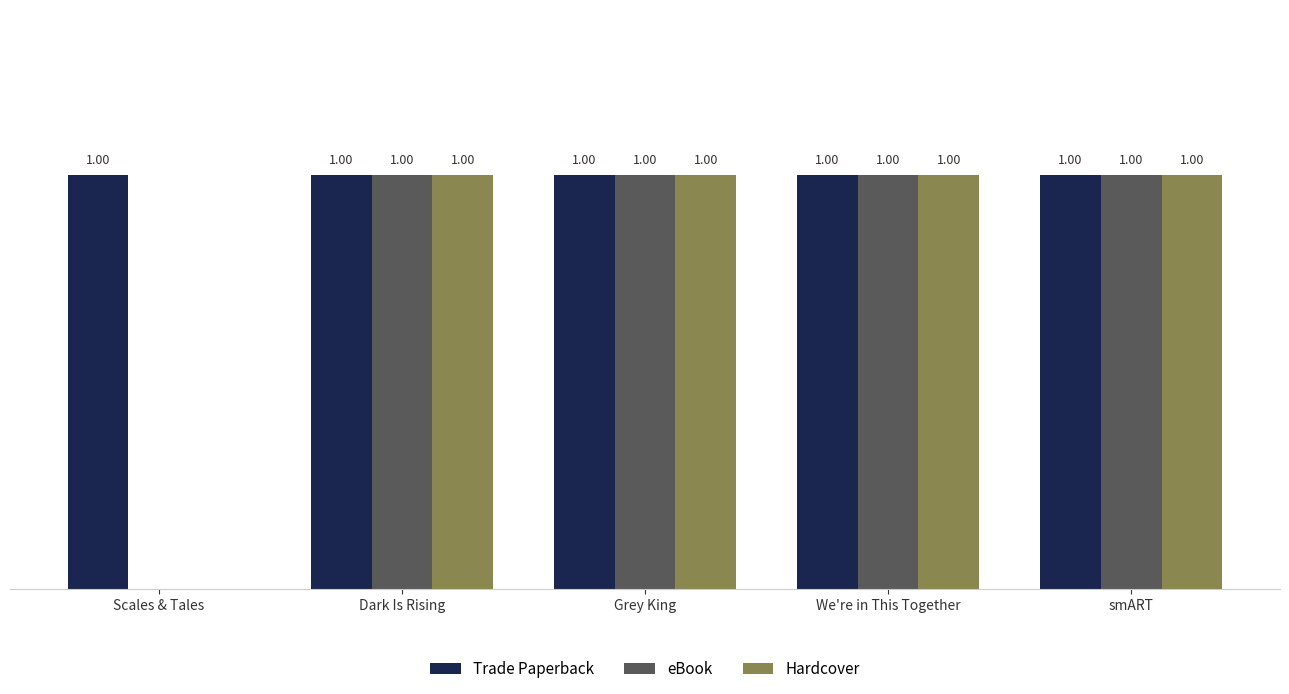

Is the value of eBook at Grey King greater than the value of Hardcover at Scales & Tales?

Yes